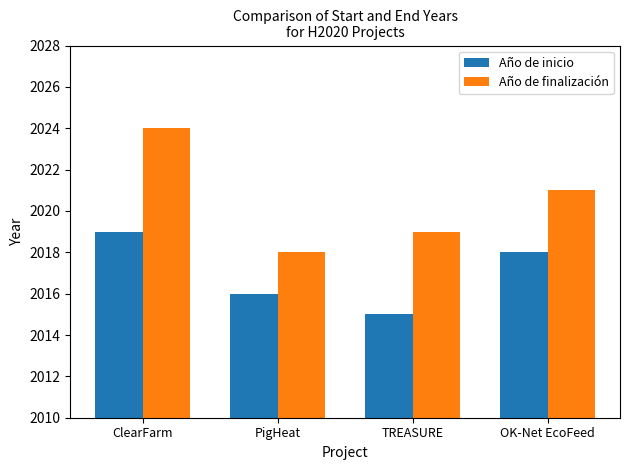

Is the value of Año de finalización at ClearFarm greater than the value of Año de inicio at ClearFarm?

Yes